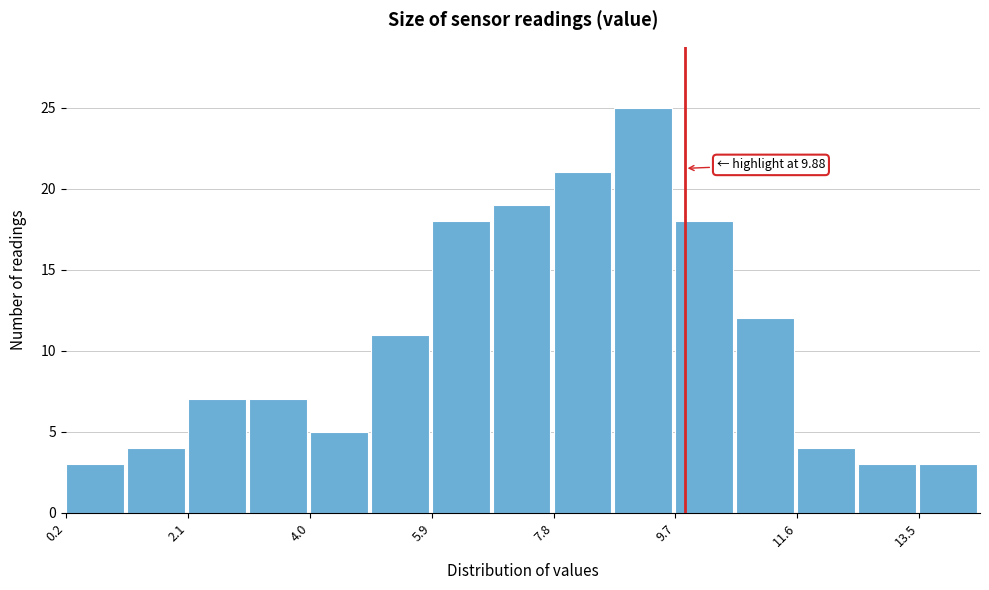

Over which range of the x-axis is the bar tallest?

8.8 to 9.8